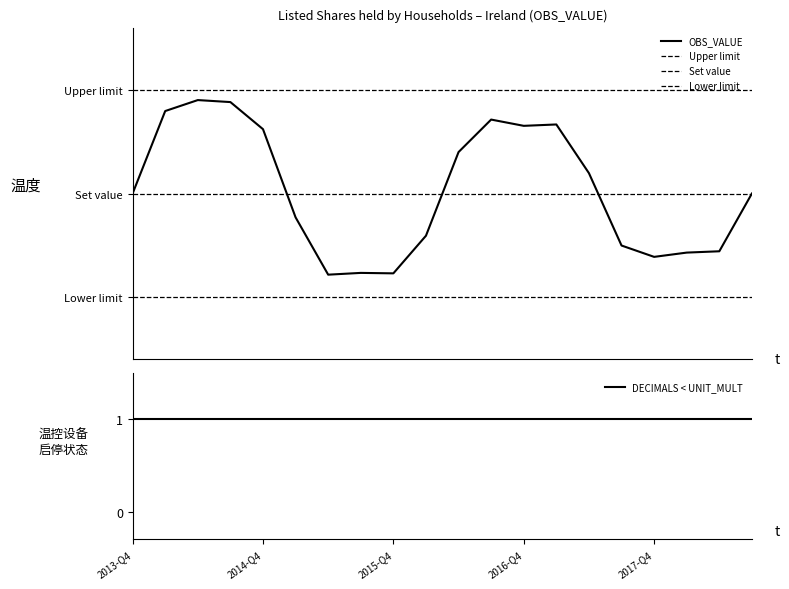

True or false: UNIT_MULT has more than 1 interior local peaks.

False